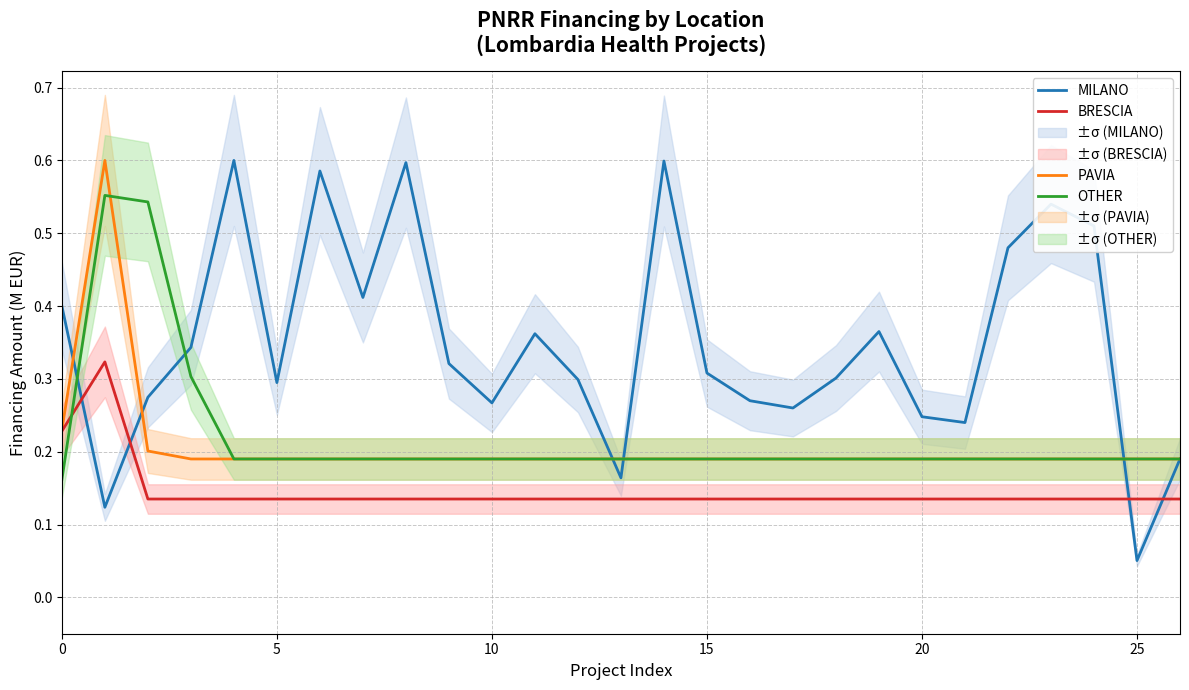

What is the smallest value displayed?

0.1